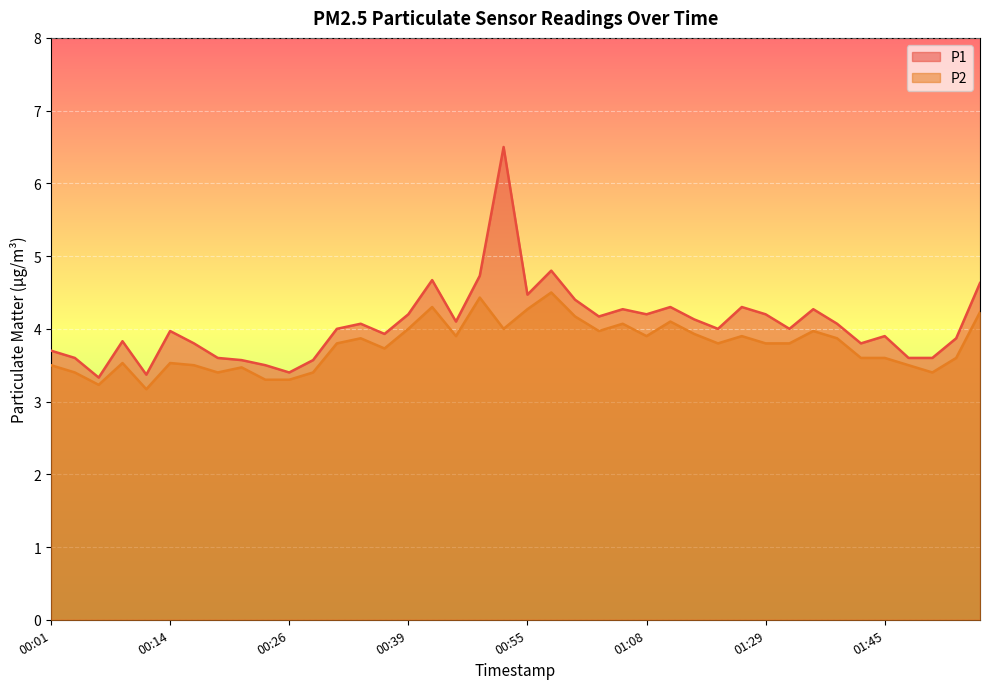

How many interior local peaks does the P2 series have?

11